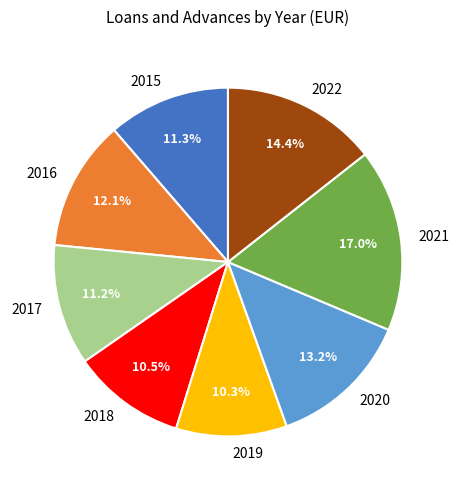

To the nearest percent, what percentage of the pie is 2021?

17%